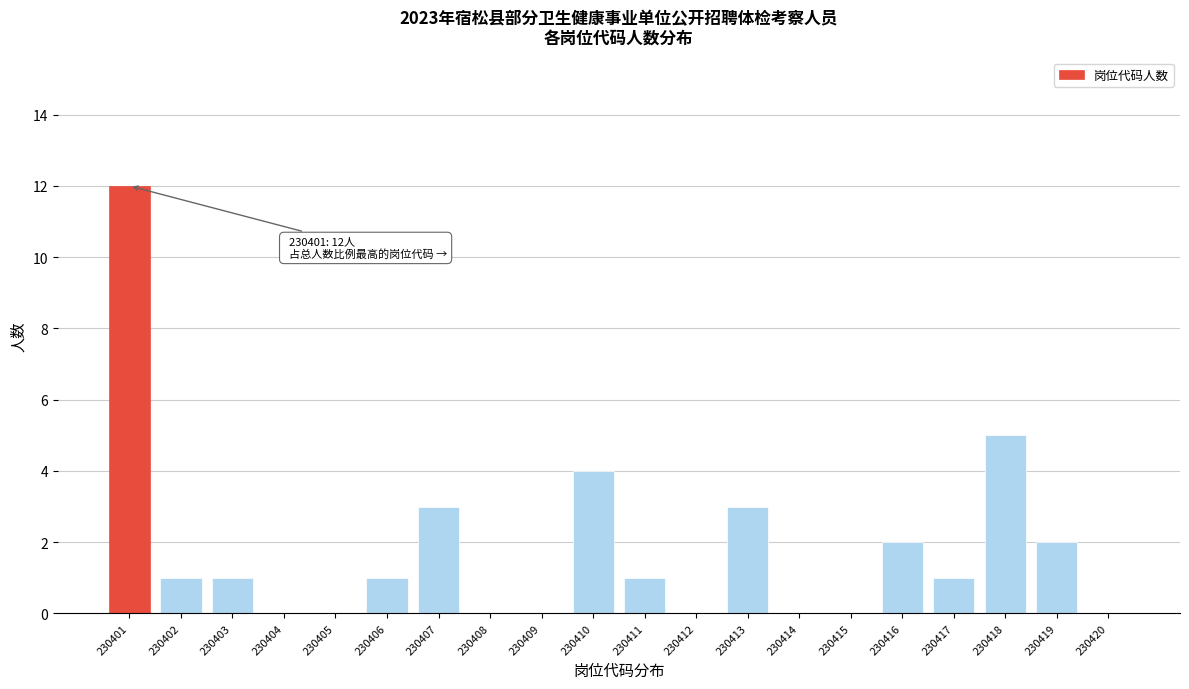

Reading right to left, what are all the values shown in this chart?

230420=0	230419=2	230418=5	230417=1	230416=2	230415=0	230414=0	230413=3	230412=0	230411=1	230410=4	230409=0	230408=0	230407=3	230406=1	230405=0	230404=0	230403=1	230402=1	230401=12